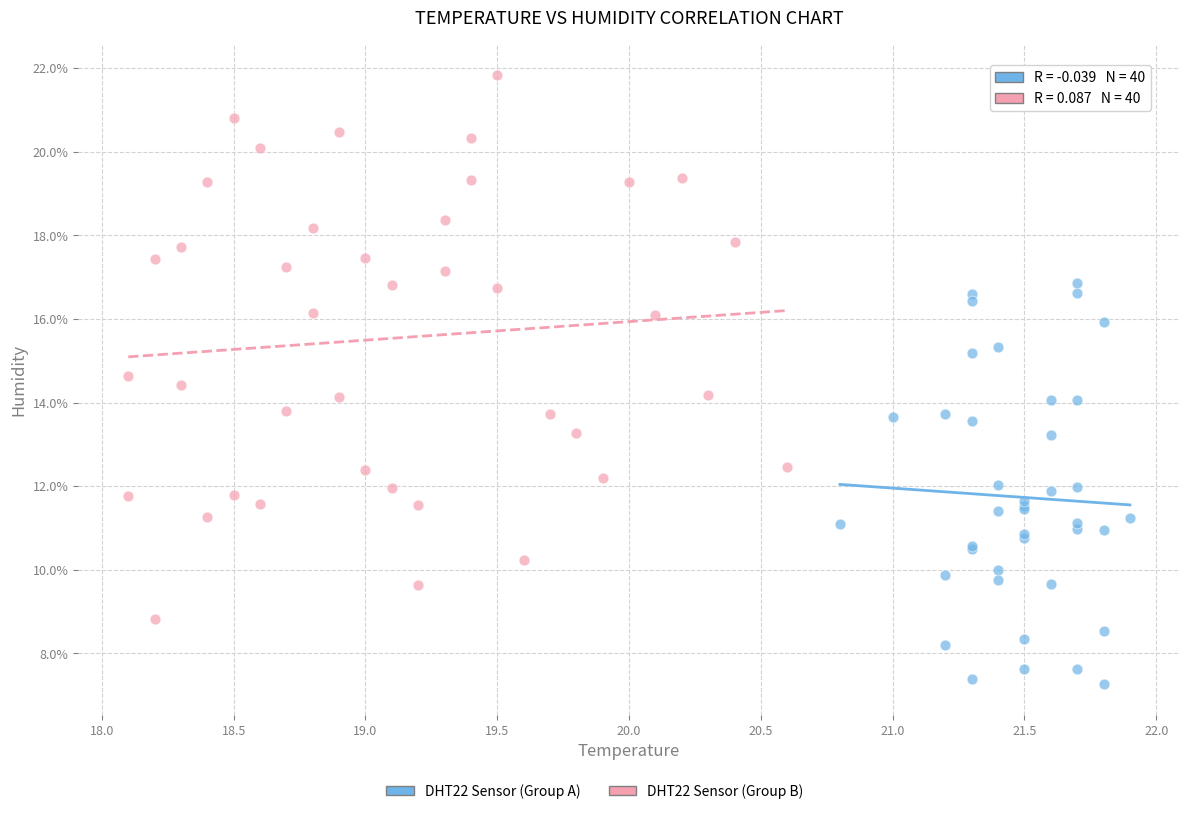

Which series has the widest spread of Y values?

DHT22 Sensor (Group B)